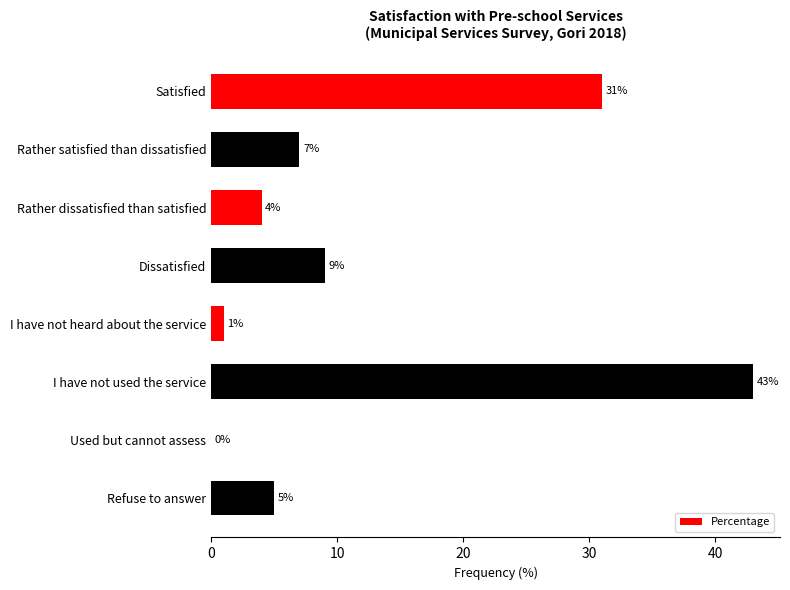

What is the sum of the values at I have not used the service and Rather dissatisfied than satisfied?

47